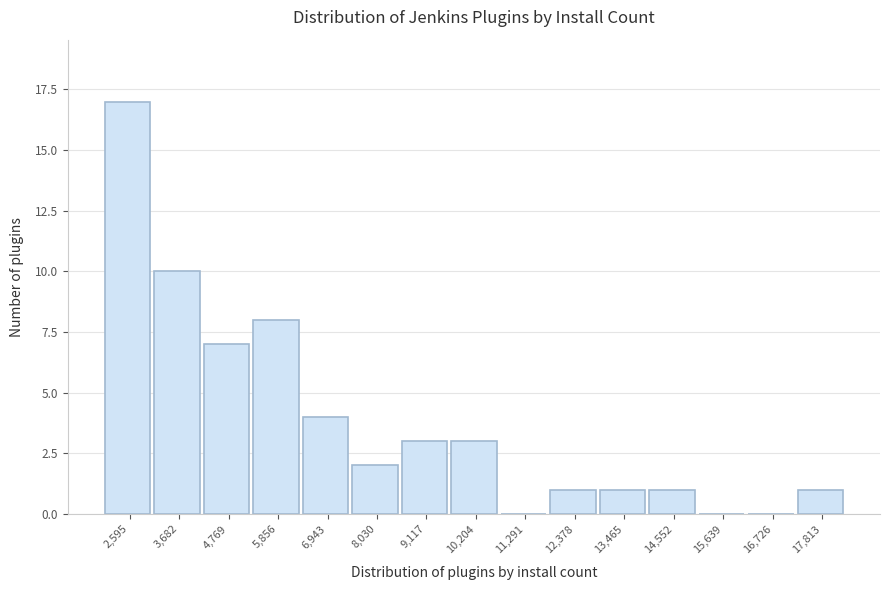

Reading right to left, list all the values displayed in this chart.

17,813=1	16,726=0	15,639=0	14,552=1	13,465=1	12,378=1	11,291=0	10,204=3	9,117=3	8,030=2	6,943=4	5,856=8	4,769=7	3,682=10	2,595=17